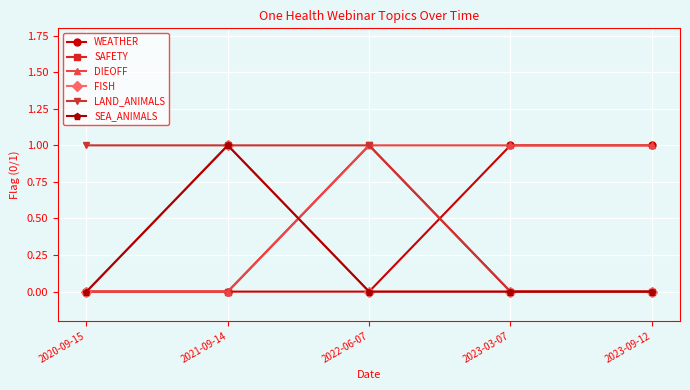

Is this an area chart (filled region under the line)?

No